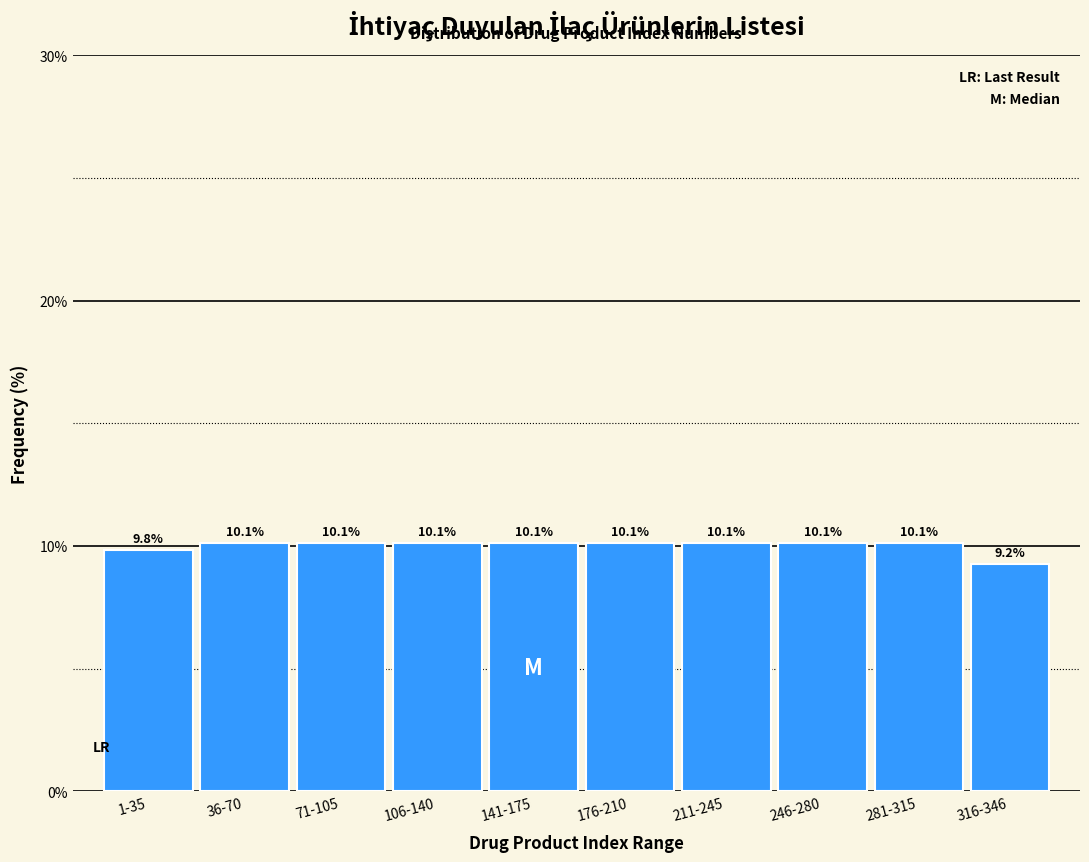

Are the bars horizontal?

No